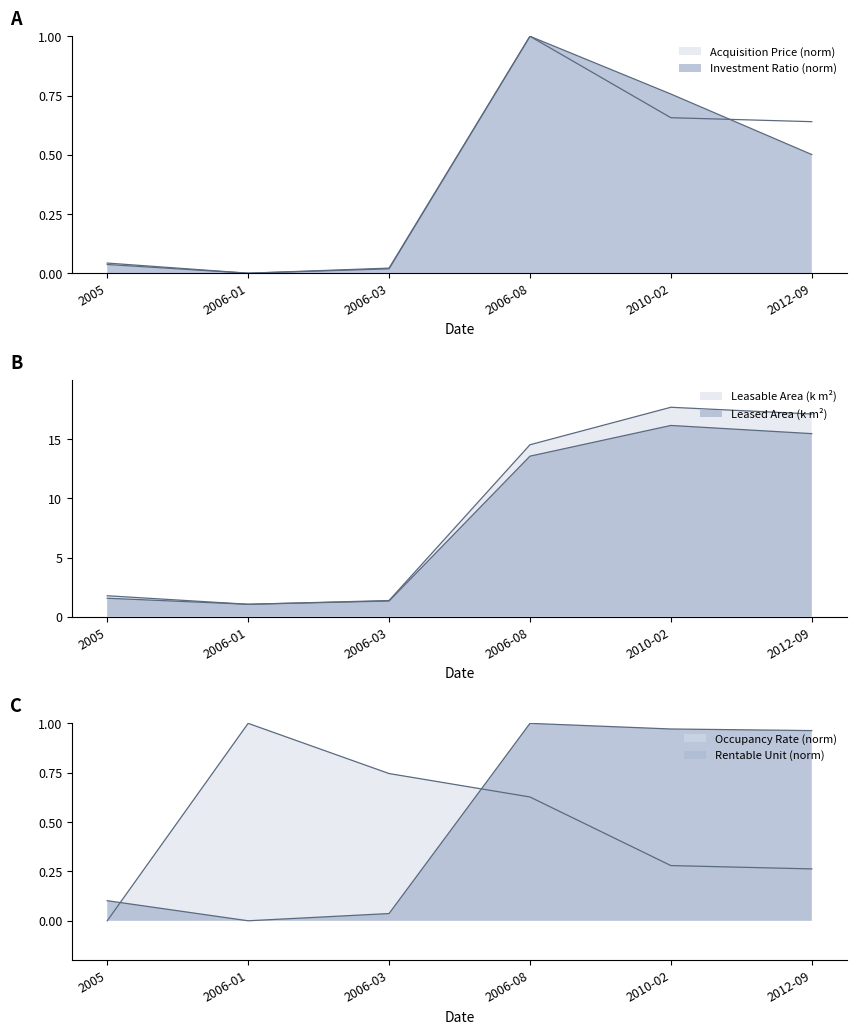

Count the number of categories in the chart.

6